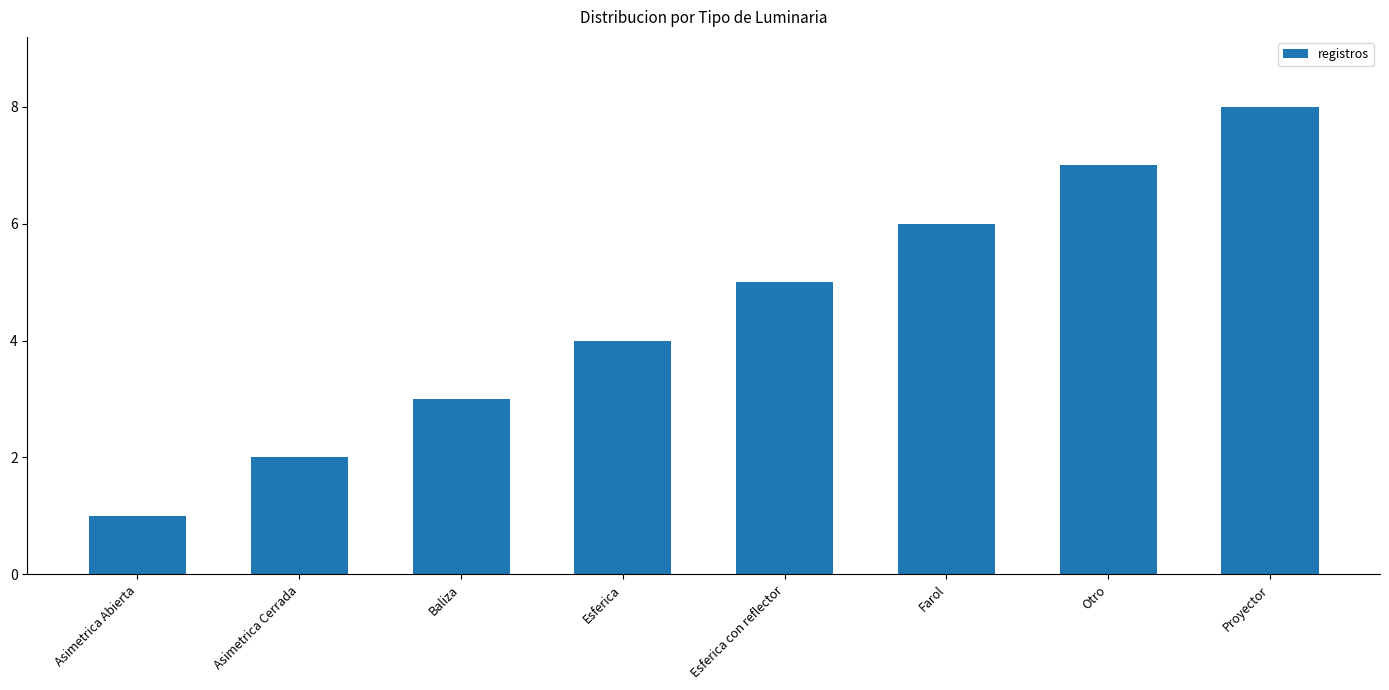

What position from the left is Farol?

6